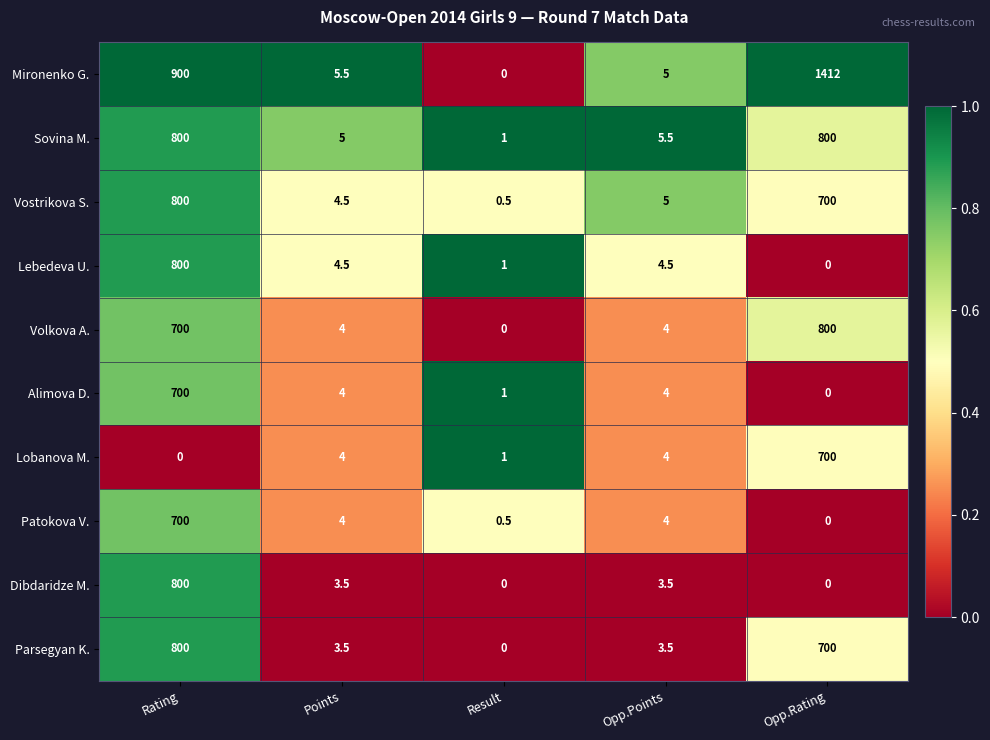

At which category is the sum across all series the highest?

Rating